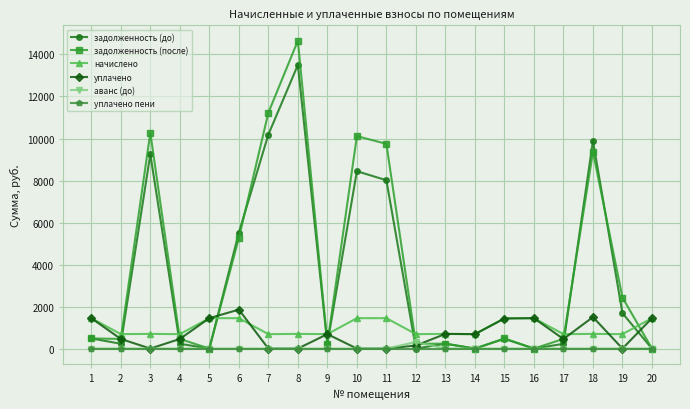

True or false: начислено and уплачено пени intersect in this chart.

False